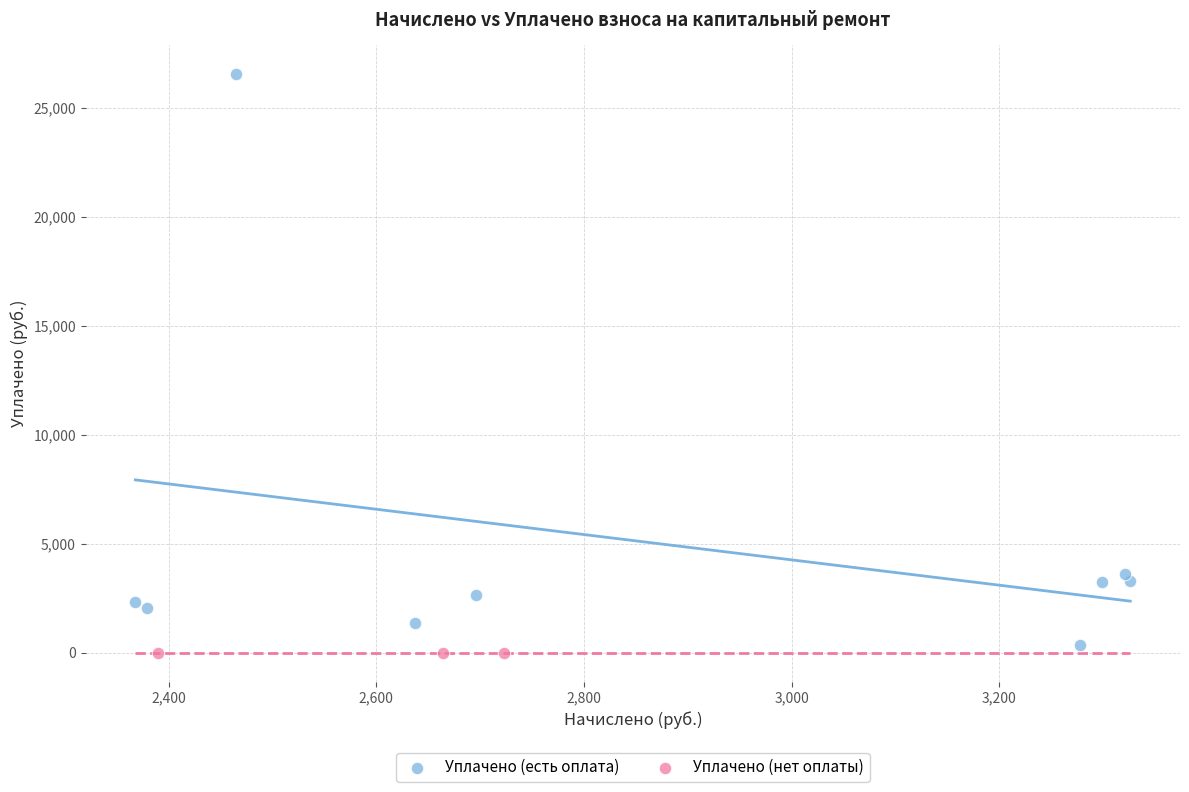

Which series contains the highest Y value?

Уплачено (есть оплата)